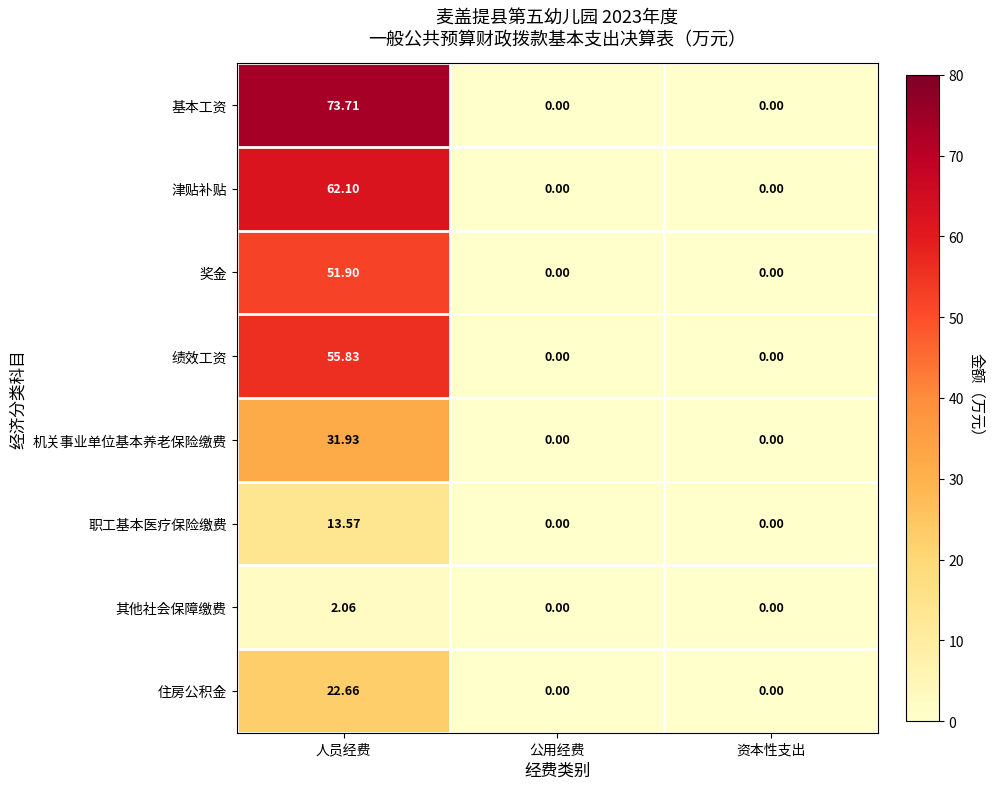

What is the total value across all series at 人员经费?

313.8